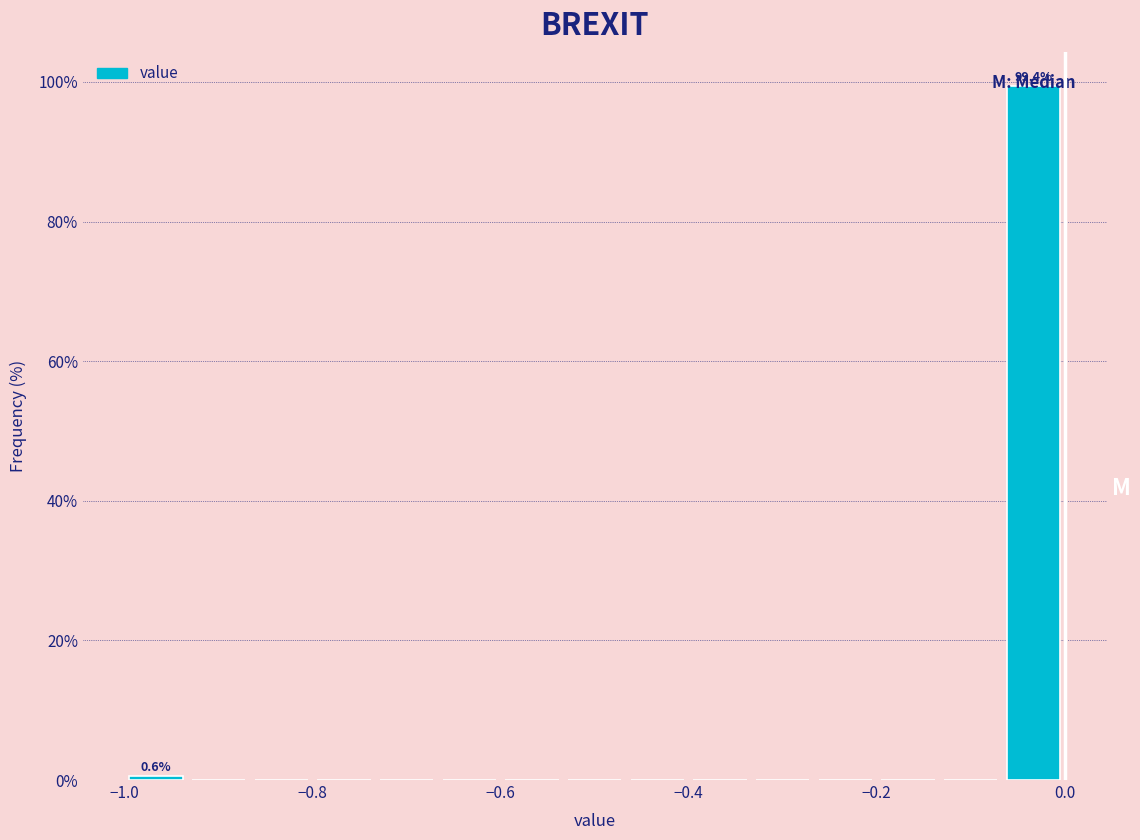

Around what value on the x-axis is the tallest bar? Give the approximate position of its centre, as read against the axis.

-0.04